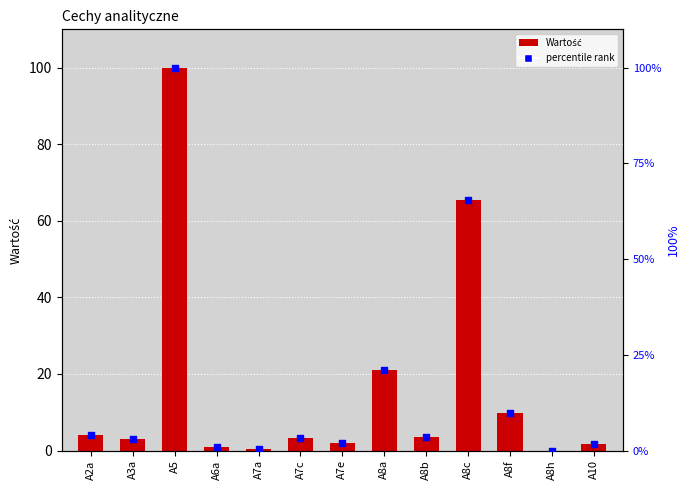

Which series has the widest spread of Y values?

percentile rank